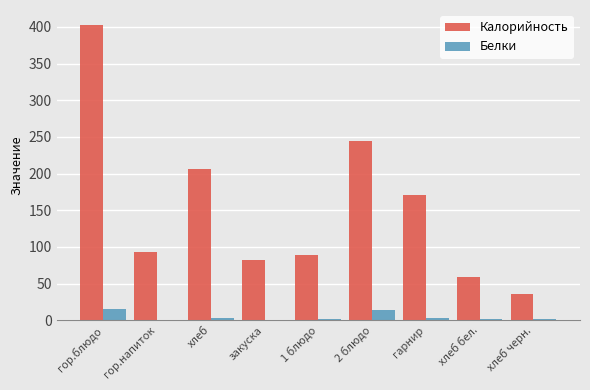

What are all the series names shown in the legend?

Калорийность, Белки